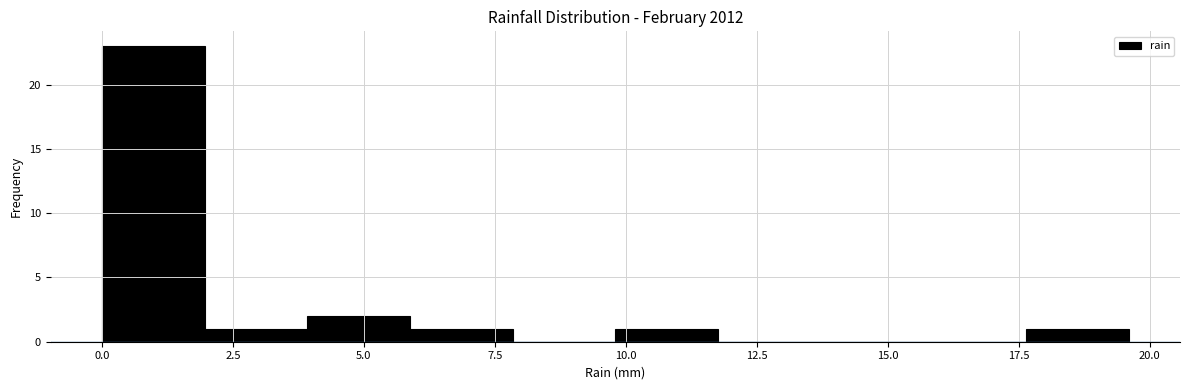

Around what value on the x-axis is the tallest bar? Give the approximate position of its centre, as read against the axis.

1.0